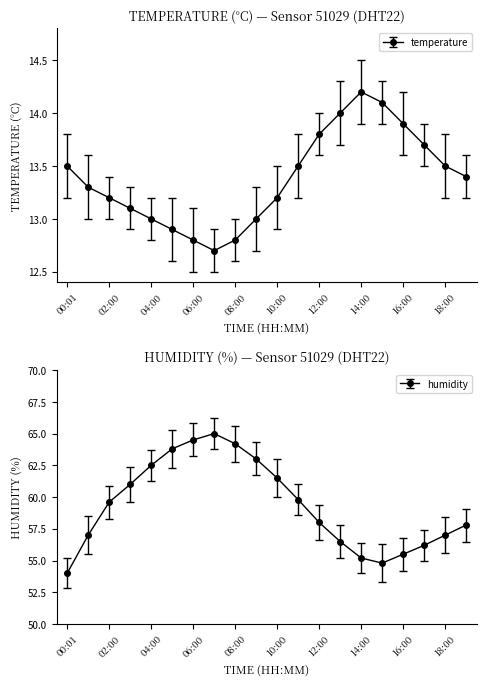

What are all the series names shown in the legend?

temperature, humidity